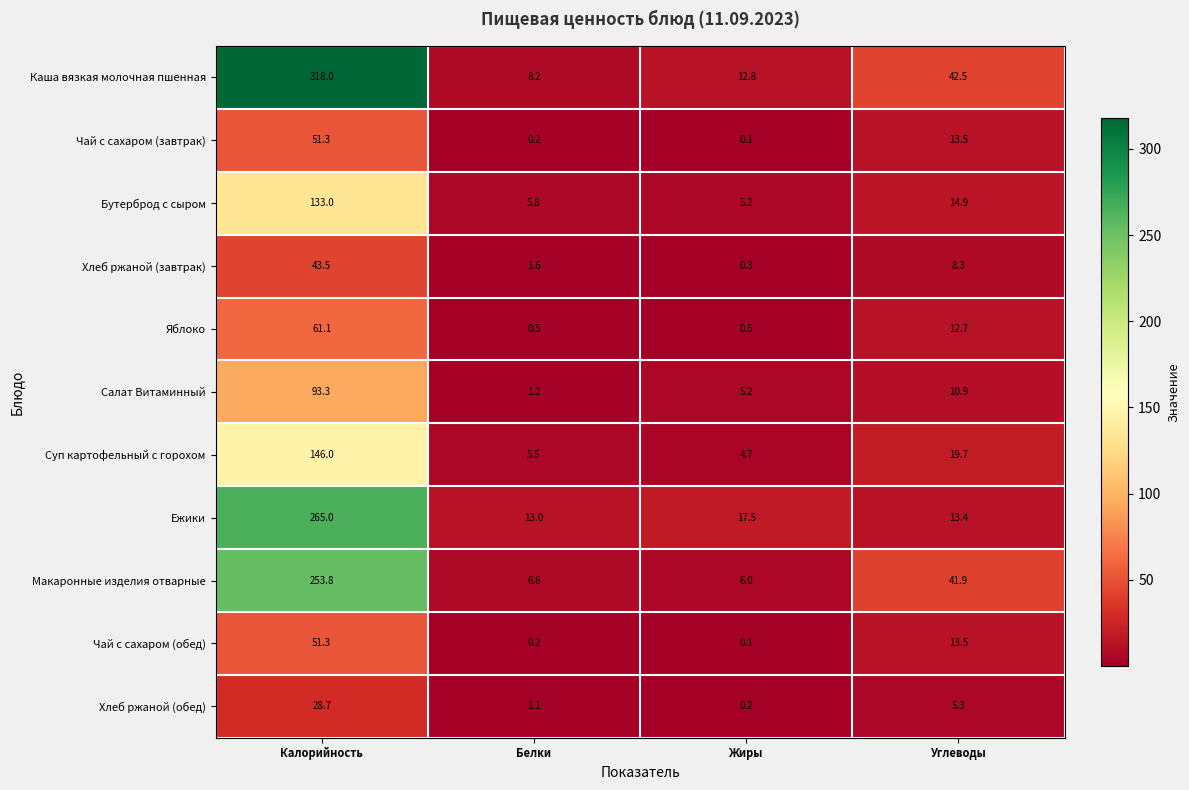

Rank the categories by Чай с сахаром (обед) value from highest to lowest.

Калорийность, Углеводы, Белки, Жиры